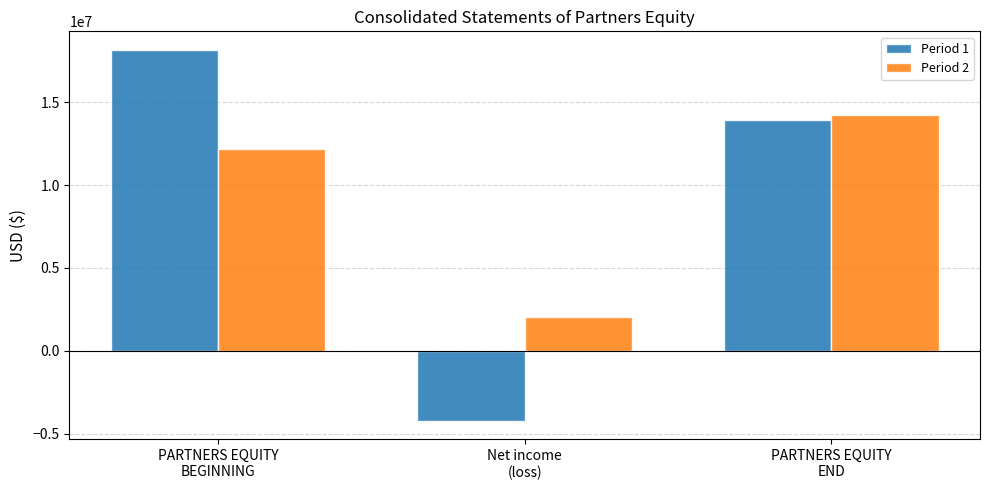

What are all the series names shown in the legend?

Period 1, Period 2